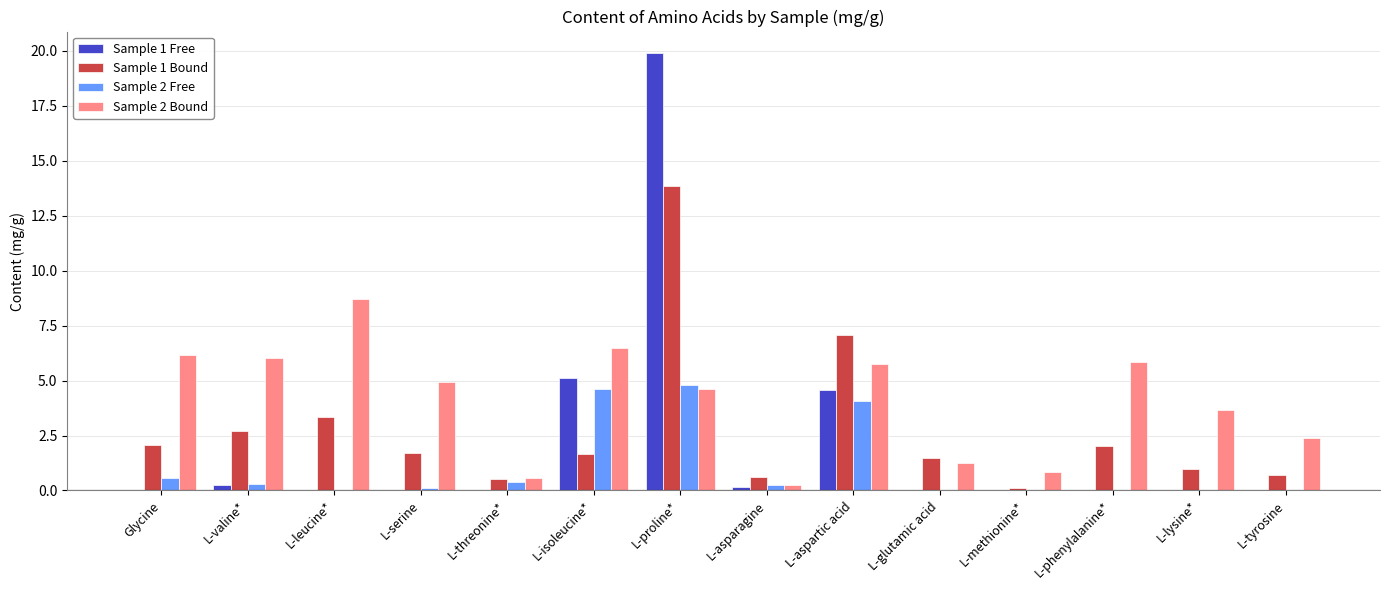

At which category is the sum across all series the highest?

L-proline*